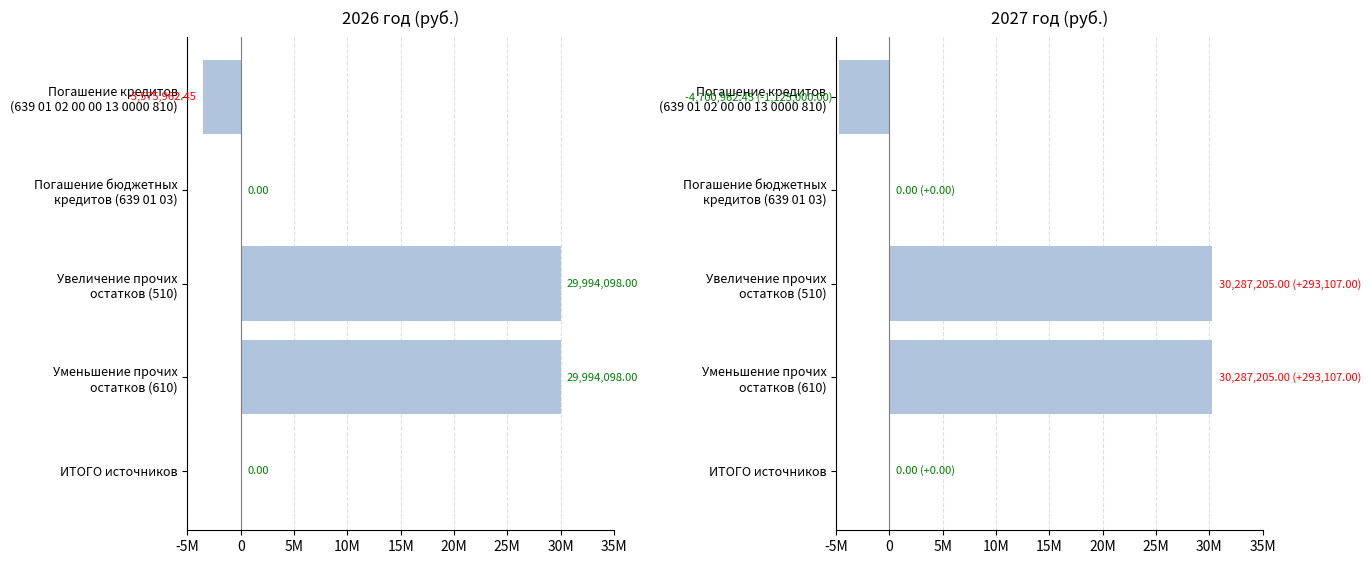

True or false: 2027 год (руб.) has a value of 8939052.9 at Уменьшение прочих остатков (610).

False